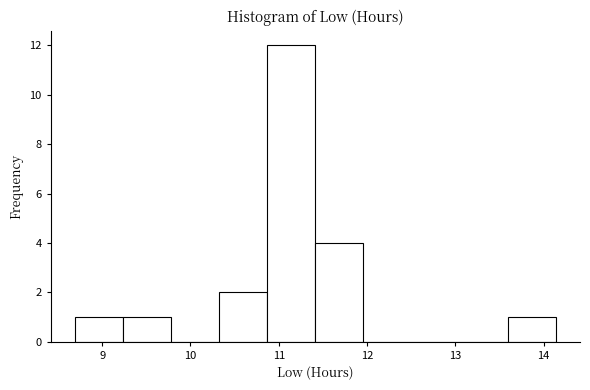

Which range on the x-axis has the tallest bar?

10.9 to 11.4